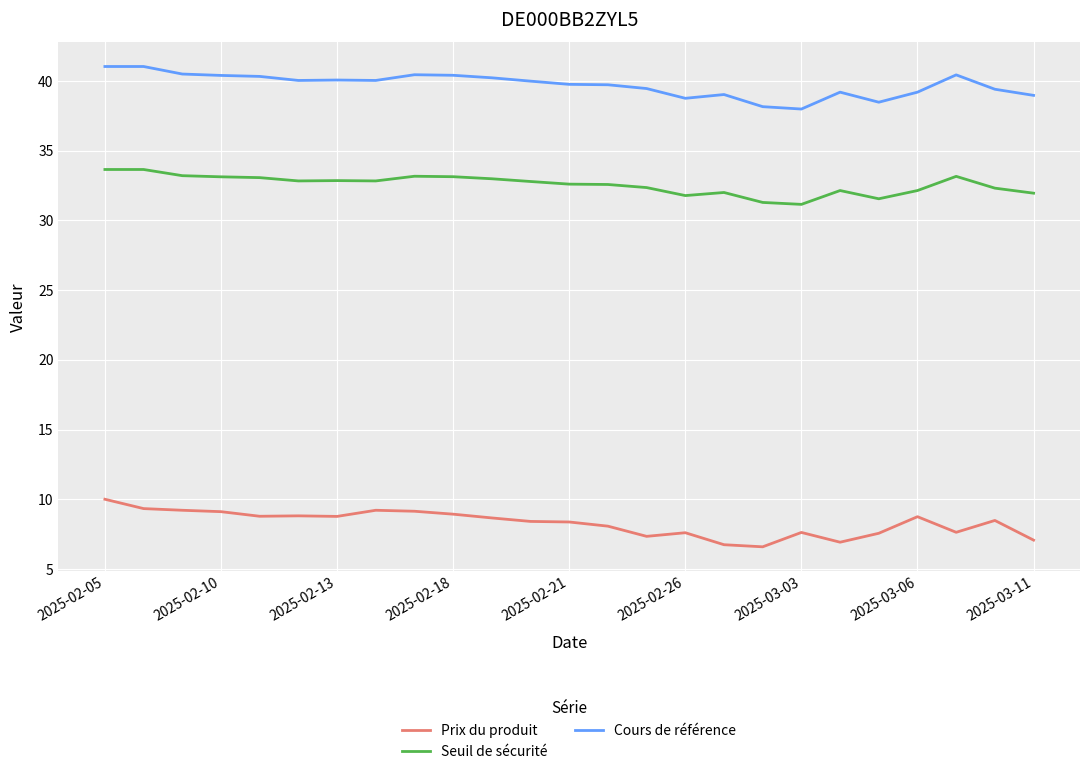

Rank the series by their maximum value, from highest to lowest.

Cours de référence, Seuil de sécurité, Prix du produit